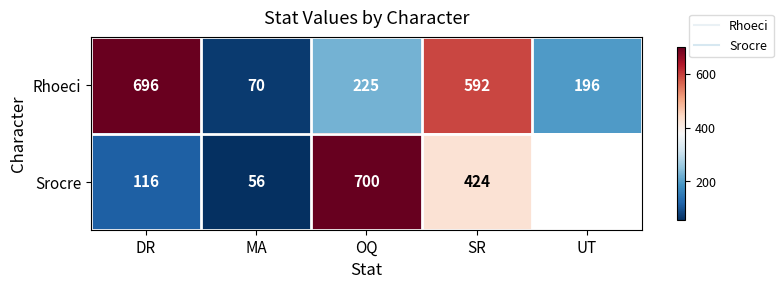

At which label is Rhoeci closest to 383?

OQ